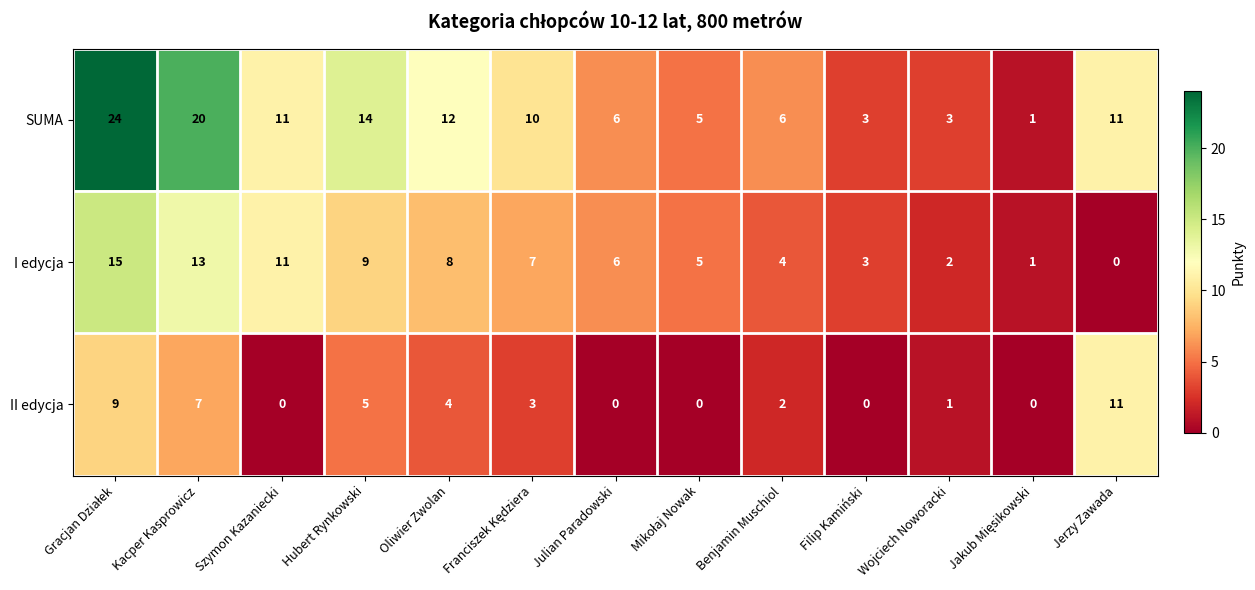

Where is II edycja nearest to the value 5?

Hubert Rynkowski